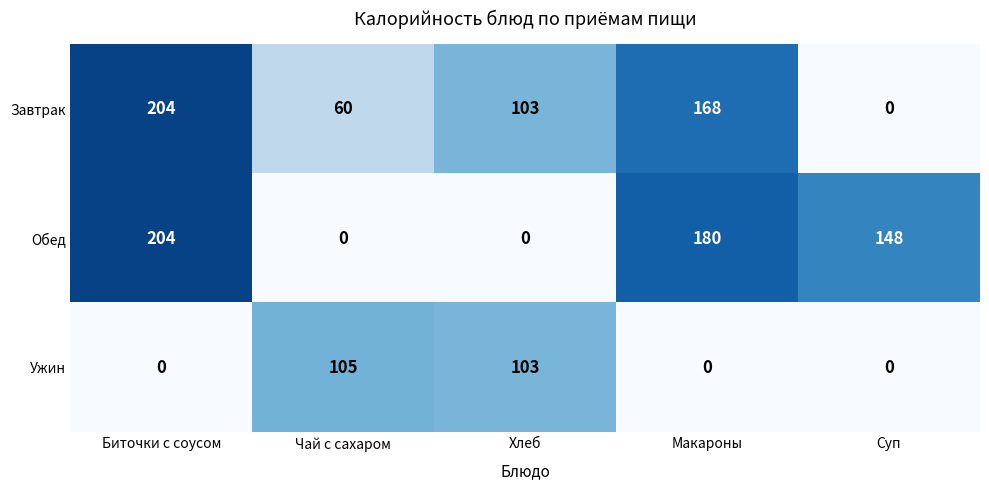

Which series changed the most between Биточки с соусом and Суп?

Завтрак